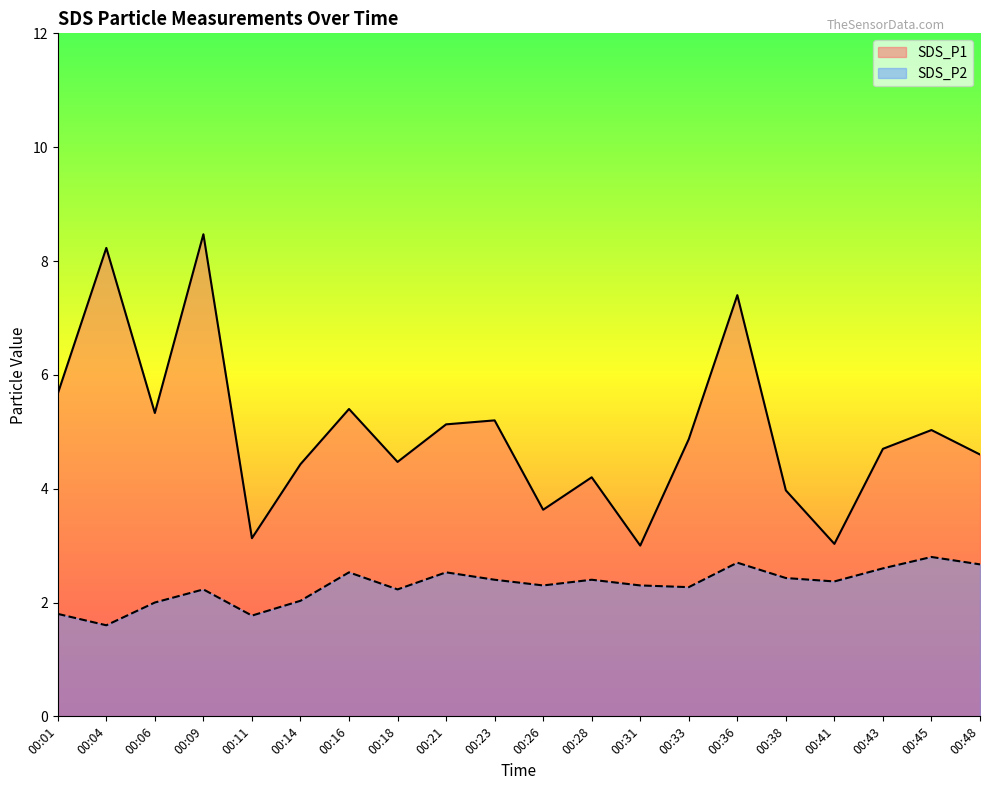

What is the value of the SDS_P1 point at the 14th from the left?

4.9